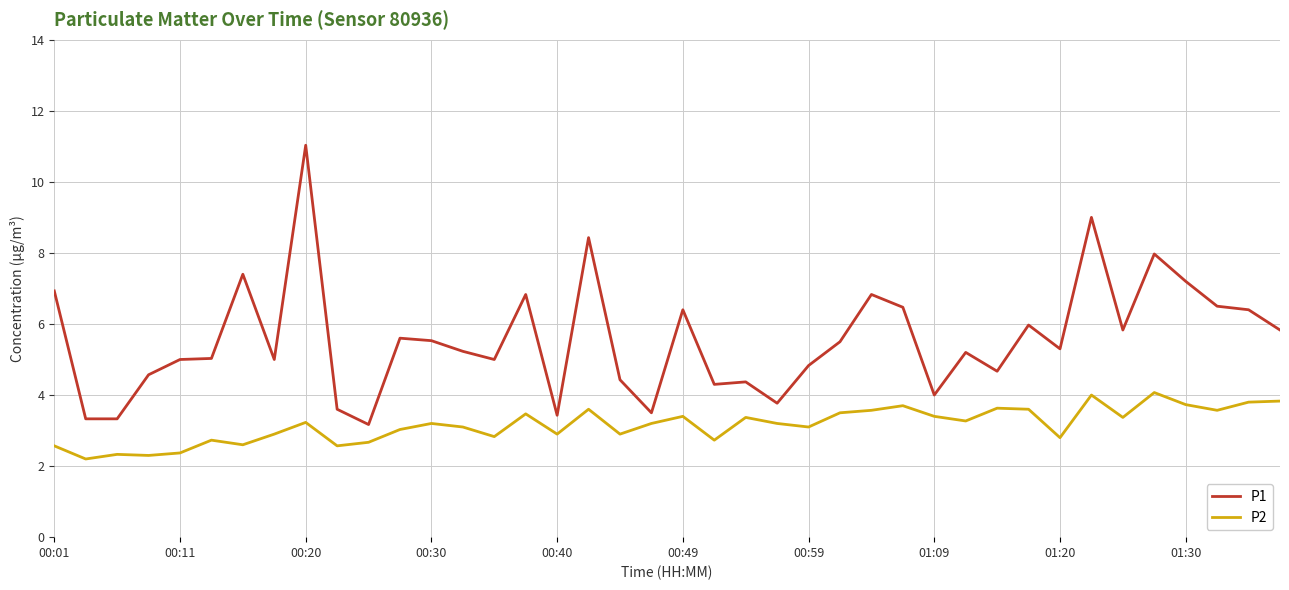

What is the highest value of the P2 series?

4.1